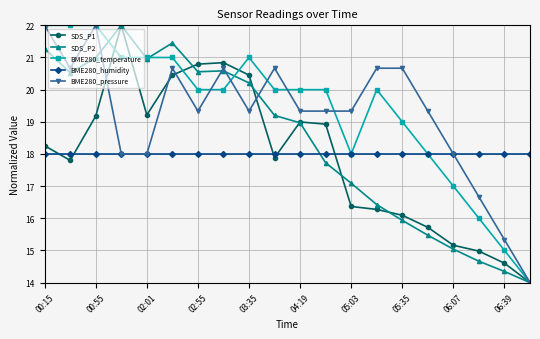

What is the minimum value for BME280_pressure?

14.0